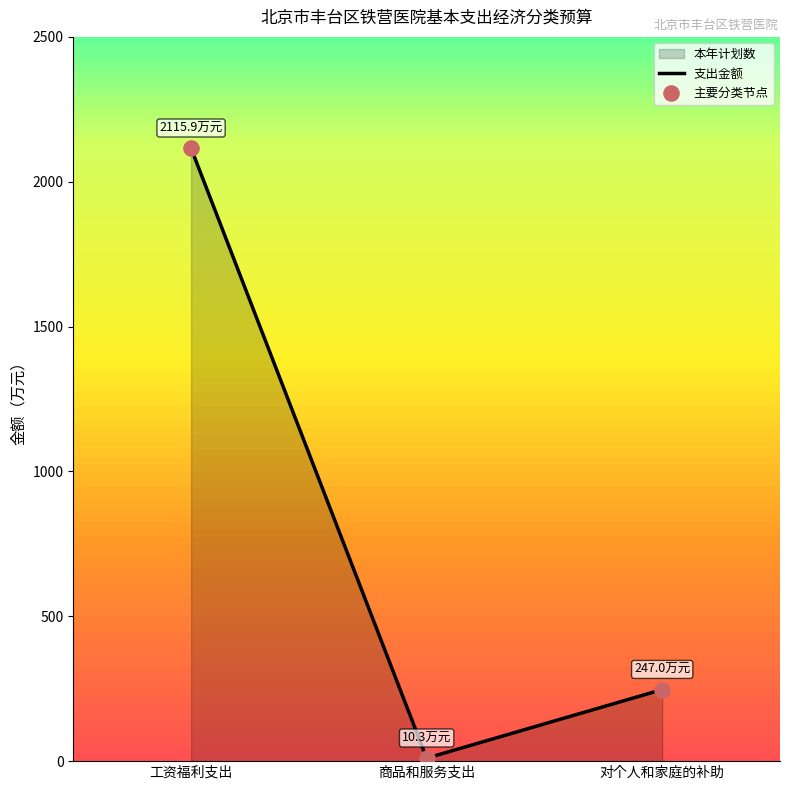

Which series has the widest spread of Y values?

支出金额